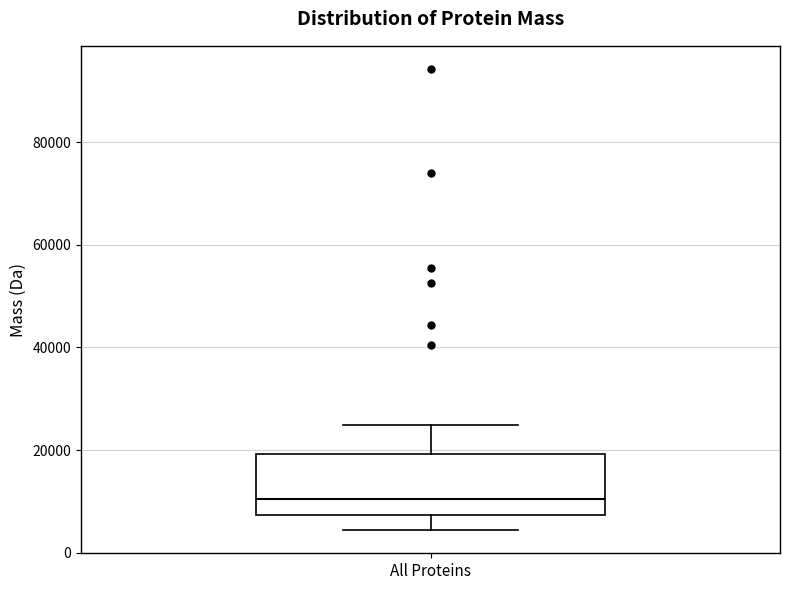

Read this box plot against the y-axis: the position of the median line, the range covered by the box, and the ends of both whiskers. The values are not printed on the chart, so give them approximately, as read against the axis.

median 10000, box 8000 to 20000, whiskers 4000 to 24000